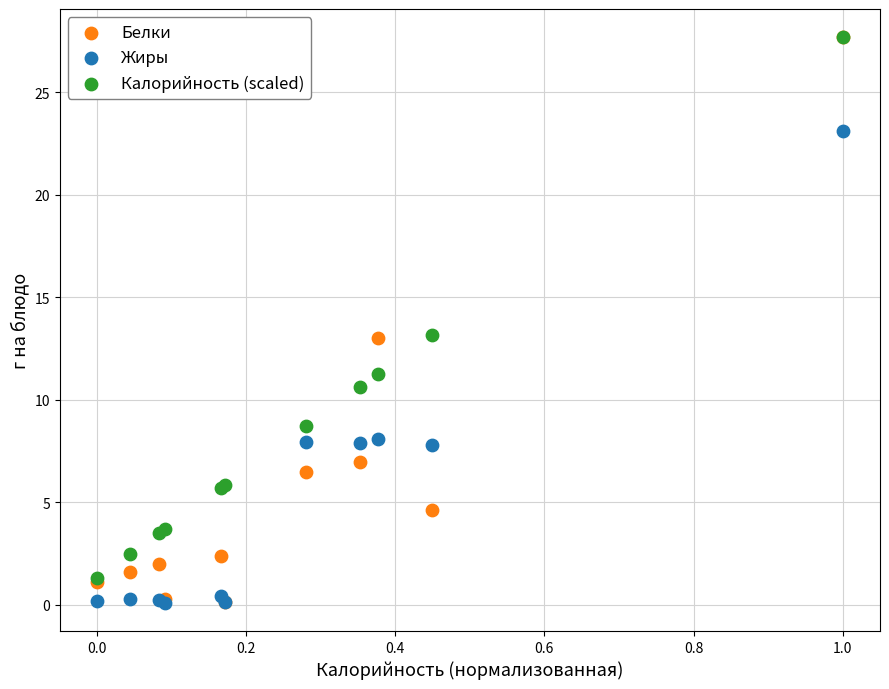

What are all the series names shown in the legend?

Белки, Жиры, Калорийность (scaled)